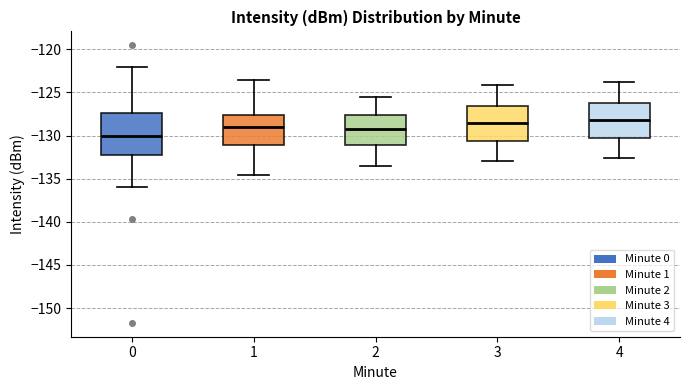

Reading left to right, transcribe this box plot: for each box, give where its median line is, the range the box spans, and where its two whiskers end, as read against the y-axis. The values are not printed on the chart, so give them approximately, as read against the axis.

0: median -130.0, box -132.5 to -127.5, whiskers -136.0 to -122.0
1: median -129.0, box -131.0 to -127.5, whiskers -134.5 to -123.5
2: median -129.0, box -131.0 to -127.5, whiskers -133.5 to -125.5
3: median -128.5, box -130.5 to -126.5, whiskers -133.0 to -124.0
4: median -128.0, box -130.0 to -126.0, whiskers -132.5 to -124.0